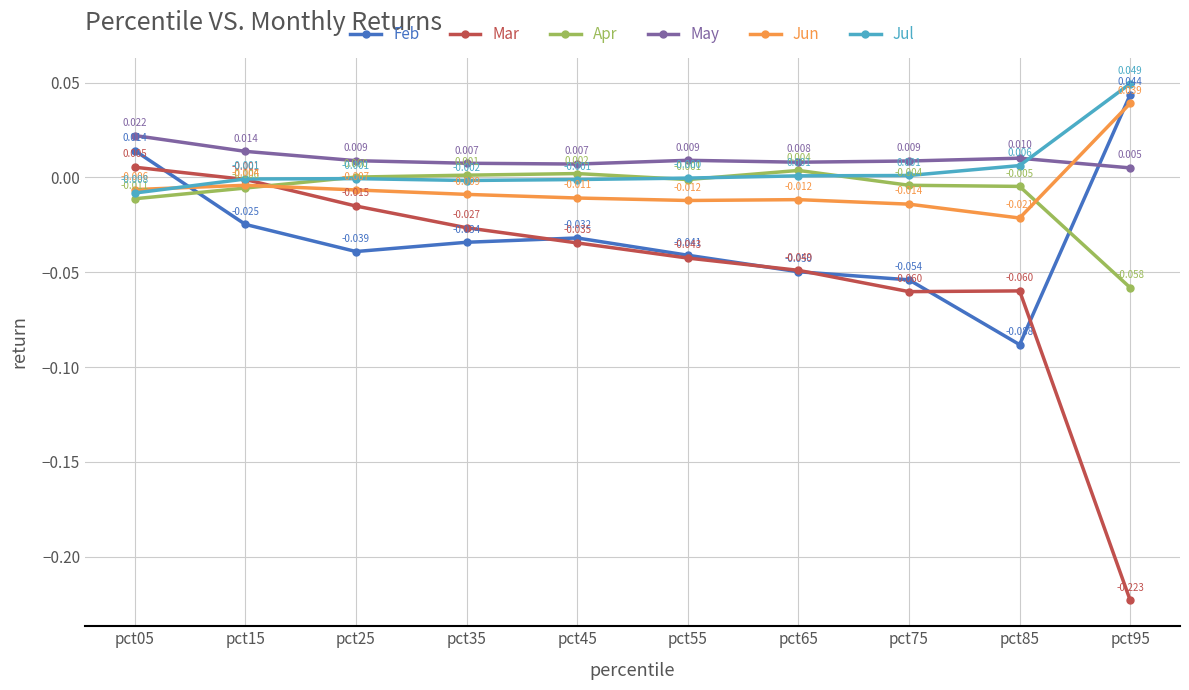

Which series has the largest total across all categories?

May